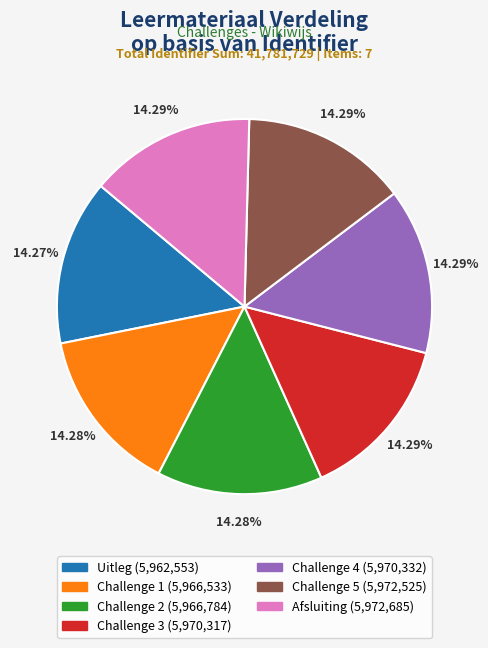

What percentage is the Challenge 1 slice, to the nearest percent?

14%